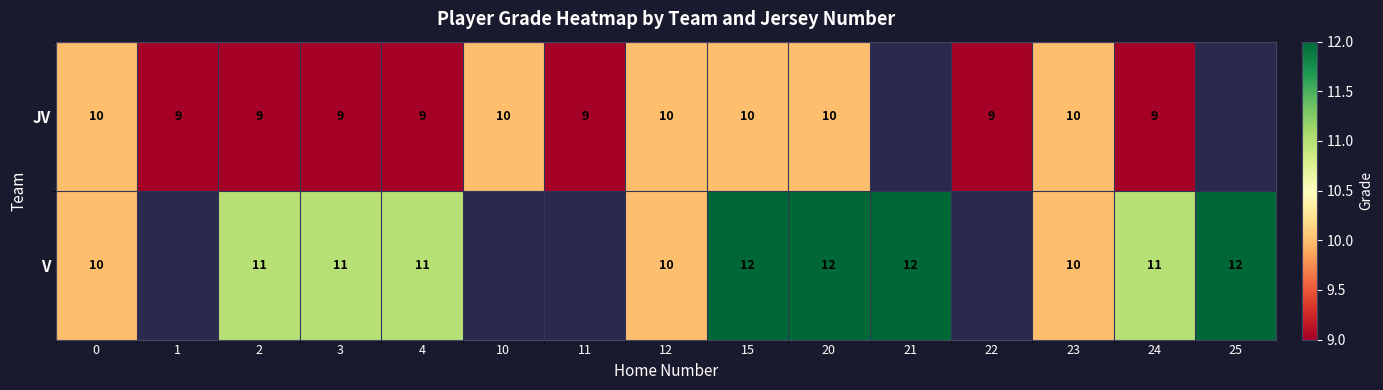

Is the value of JV at 15 greater than the value of V at 4?

No